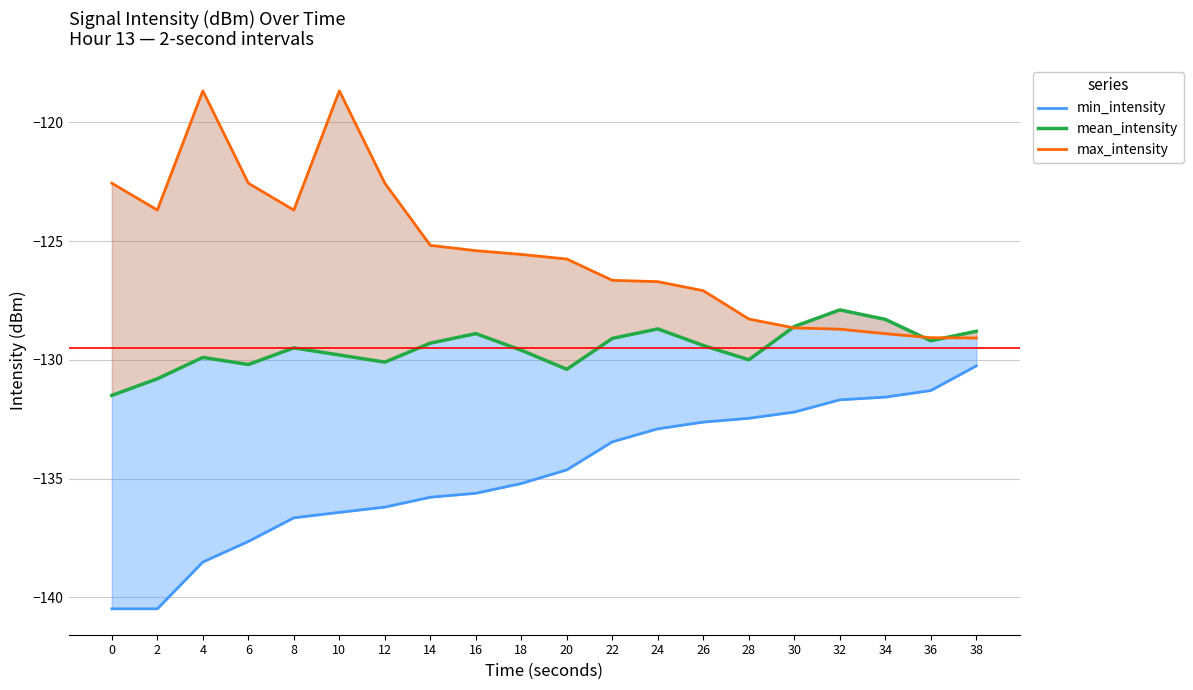

Reading left to right, list all the values displayed in this chart.

min_intensity: -140.5	-140.5	-138.5	-137.6	-136.7	-136.4	-136.2	-135.8	-135.6	-135.2	-134.6	-133.5	-132.9	-132.6	-132.5	-132.2	-131.7	-131.6	-131.3	-130.3
mean_intensity: -131.5	-130.8	-129.9	-130.2	-129.5	-129.8	-130.1	-129.3	-128.9	-129.6	-130.4	-129.1	-128.7	-129.4	-130.0	-128.6	-127.9	-128.3	-129.2	-128.8
max_intensity: -122.6	-123.7	-118.7	-122.6	-123.7	-118.7	-122.6	-125.2	-125.4	-125.6	-125.8	-126.7	-126.7	-127.1	-128.3	-128.7	-128.7	-128.9	-129.1	-129.1